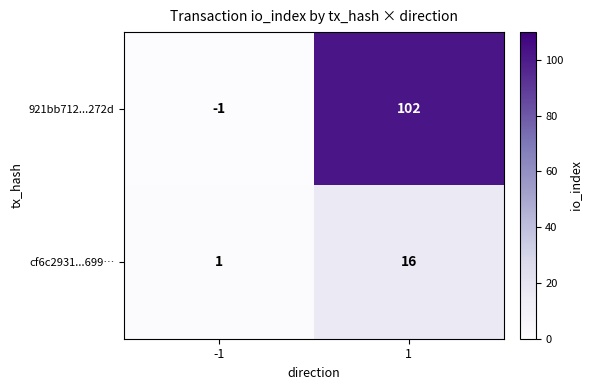

Which series has the largest total across all categories?

921bb712...272d